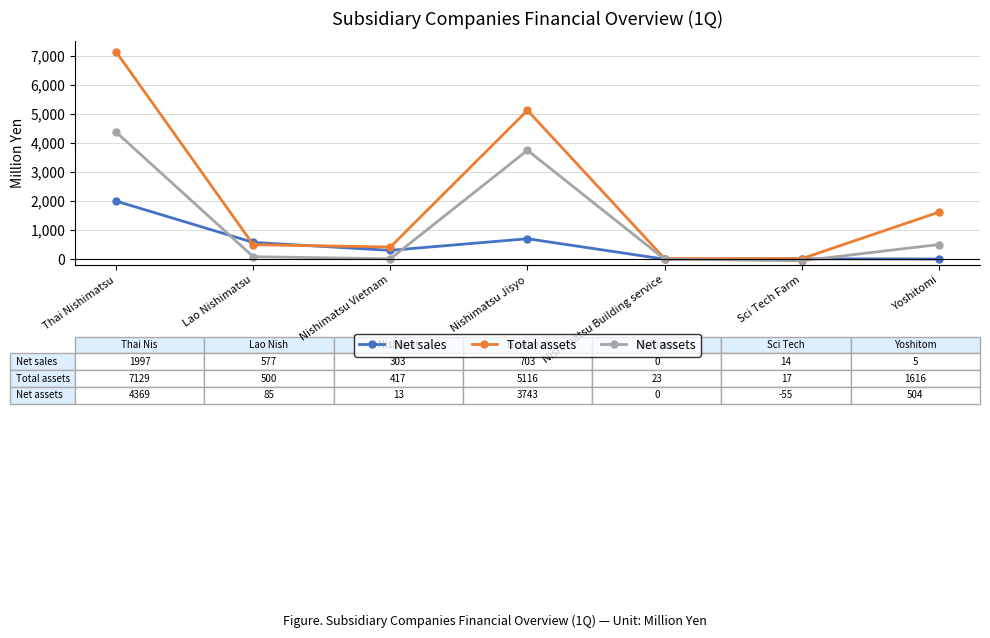

How many series are shown in this chart?

3